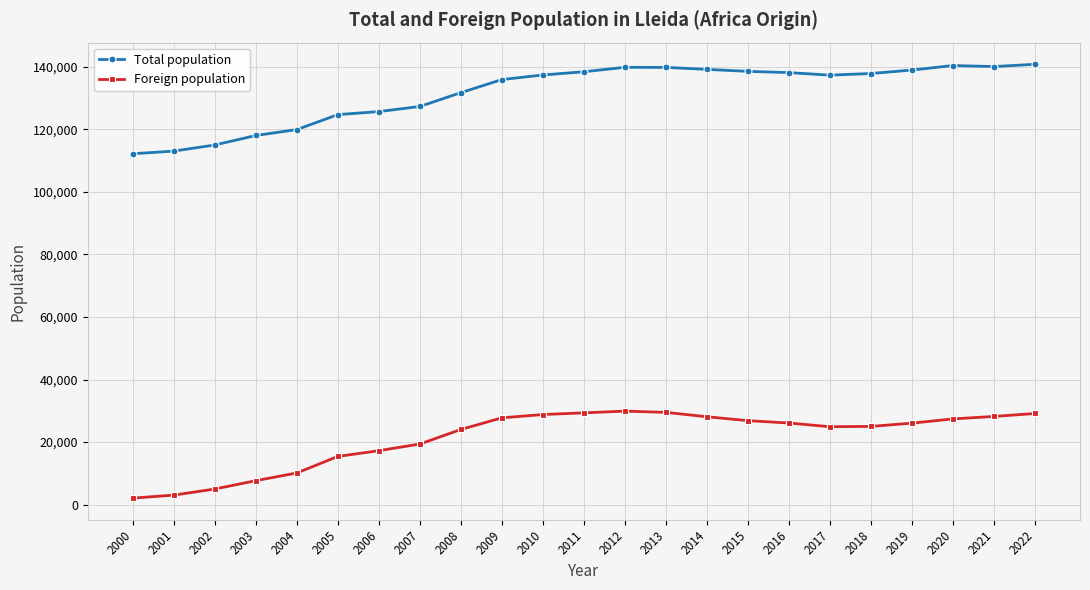

True or false: Foreign population and Total population cross at least once.

False